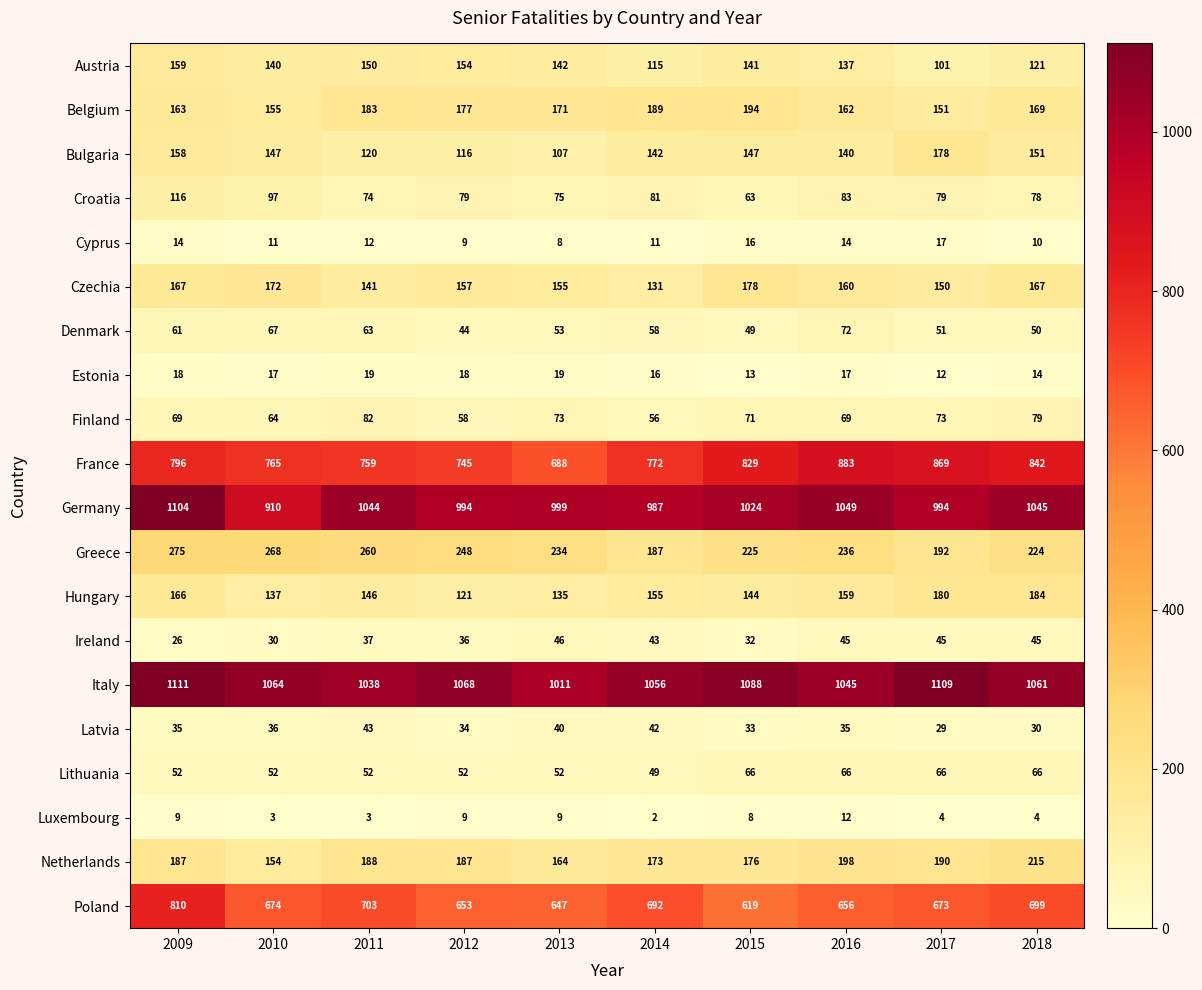

What is the average value of the Denmark series?

57